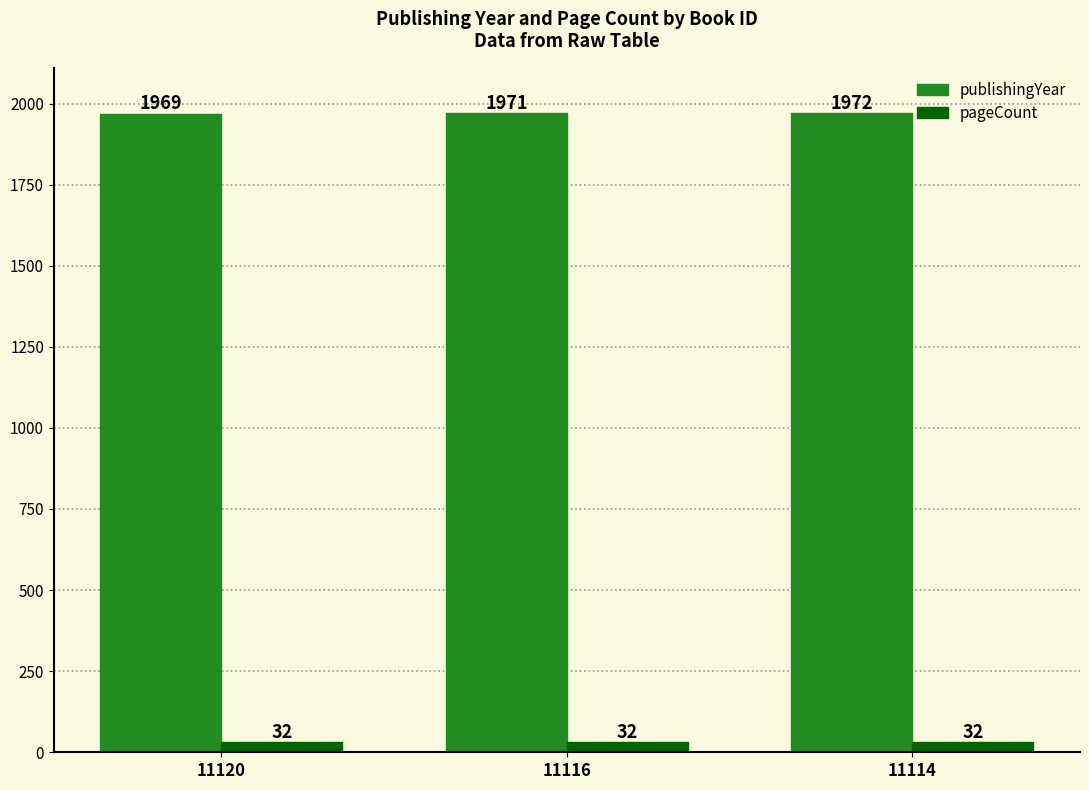

What is the average value of the publishingYear series?

1971